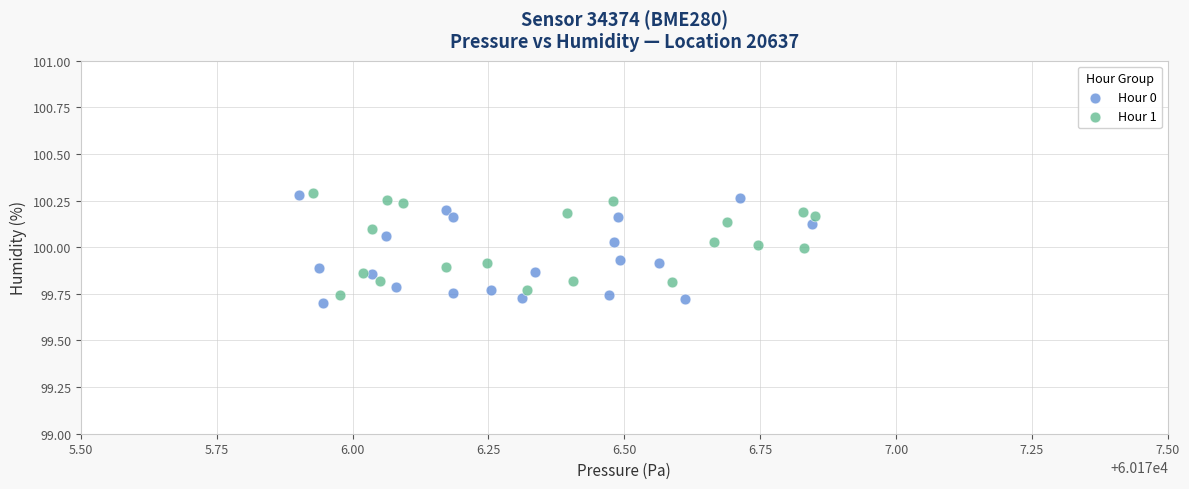

Which series reaches the minimum Y coordinate?

Hour 0